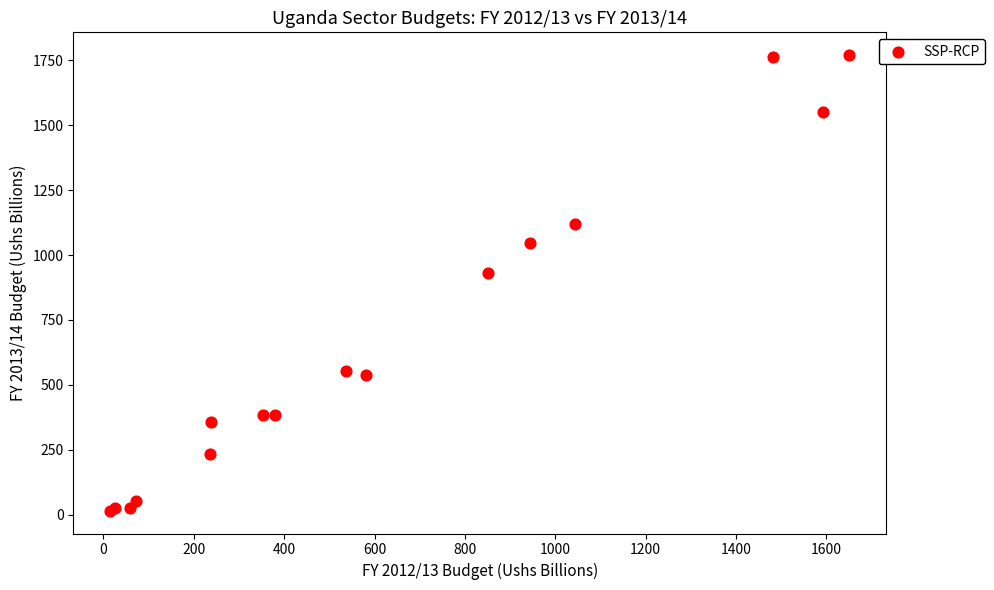

What Y value in the scatter plot is closest to 892?

930.5